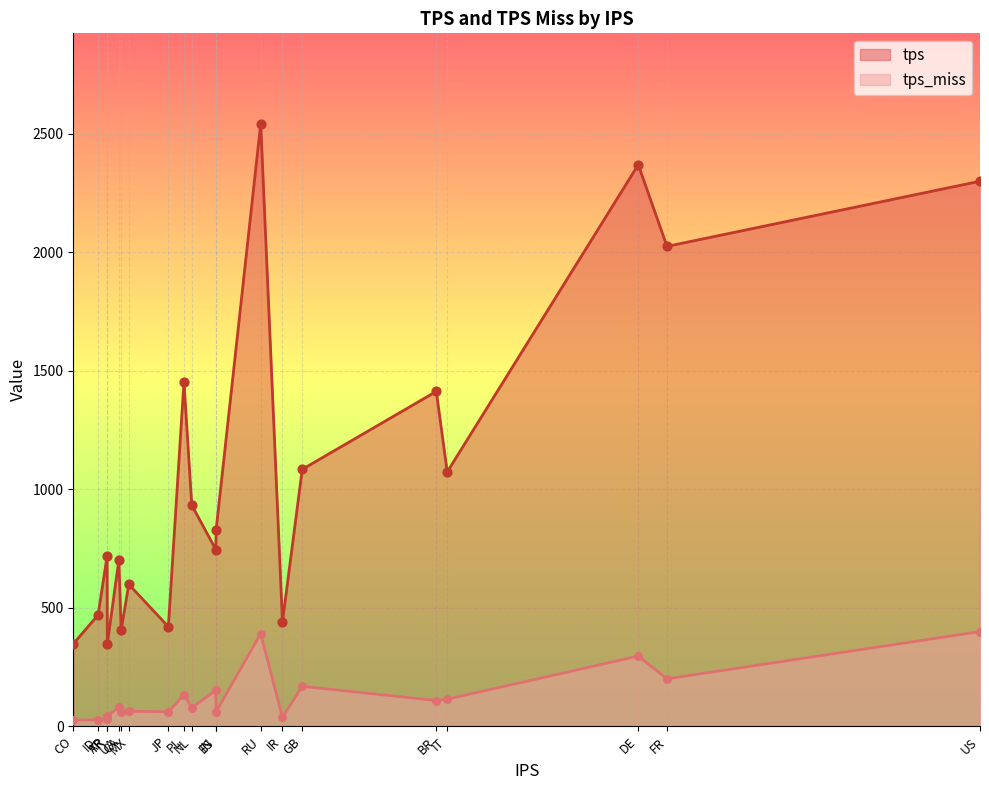

What is the total value across all series at IN?

897.8